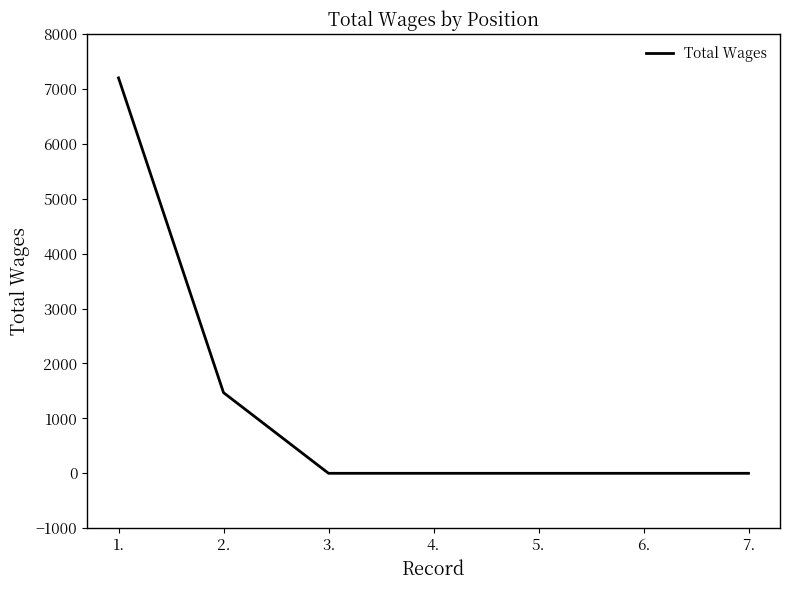

The value at 6. is 0. True or false?

True